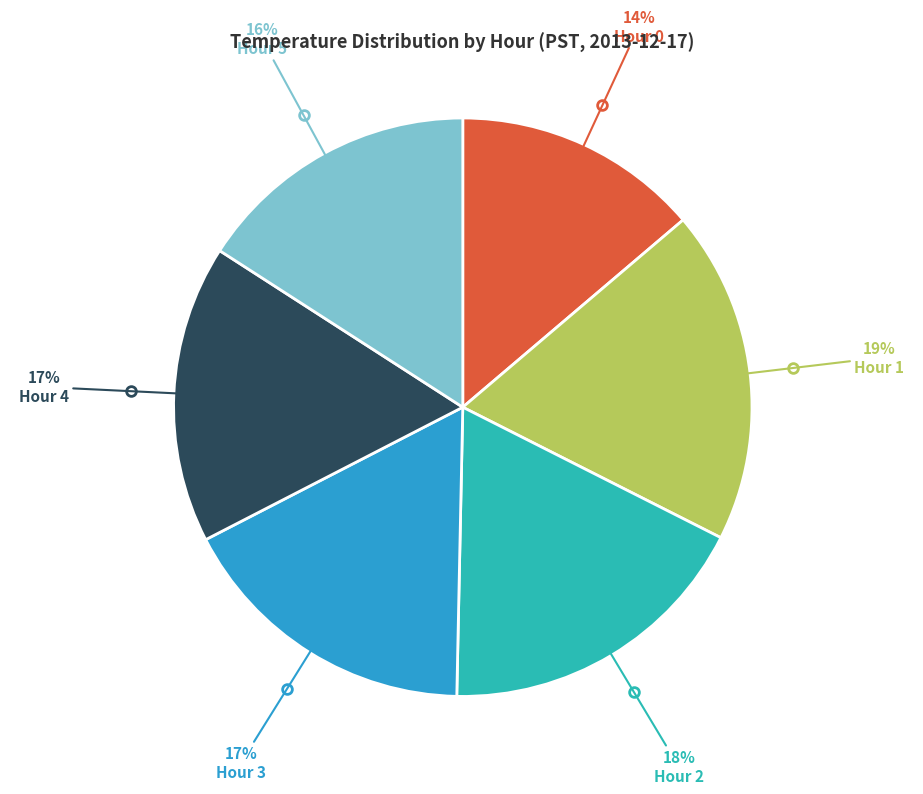

Count the number of slices in the pie.

6